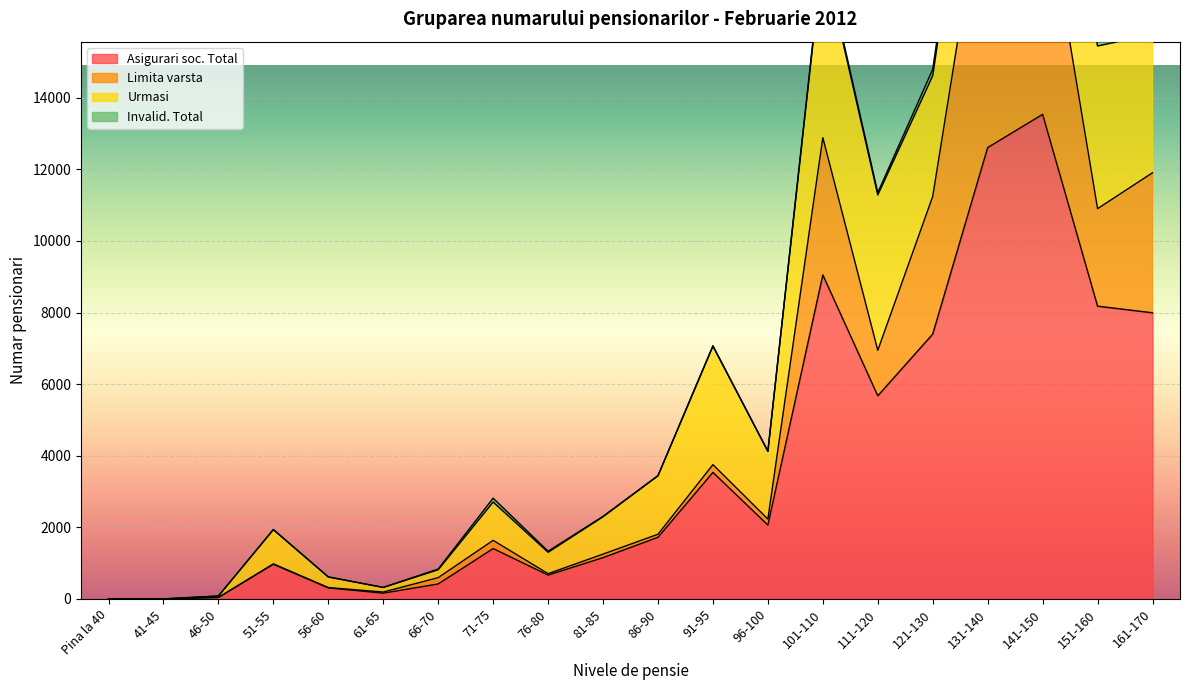

At which category is the sum across all series the highest?

141-150